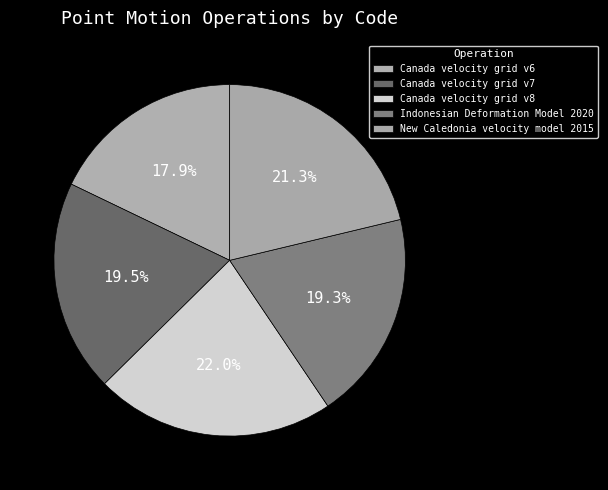

True or false: New Caledonia velocity model 2015 accounts for 21% of the total.

True